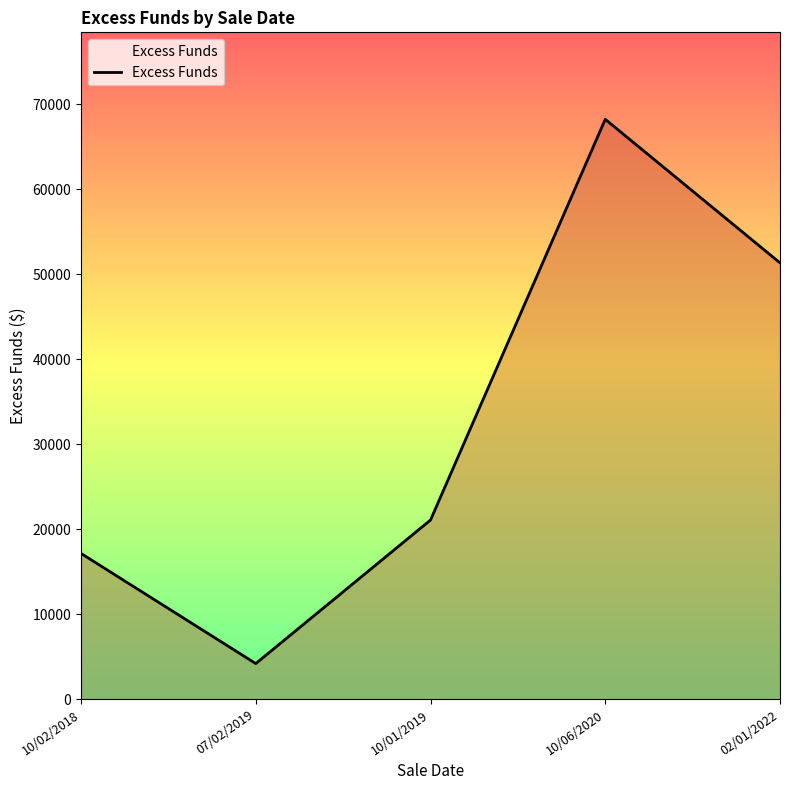

What is the maximum value shown in the chart?

68219.8